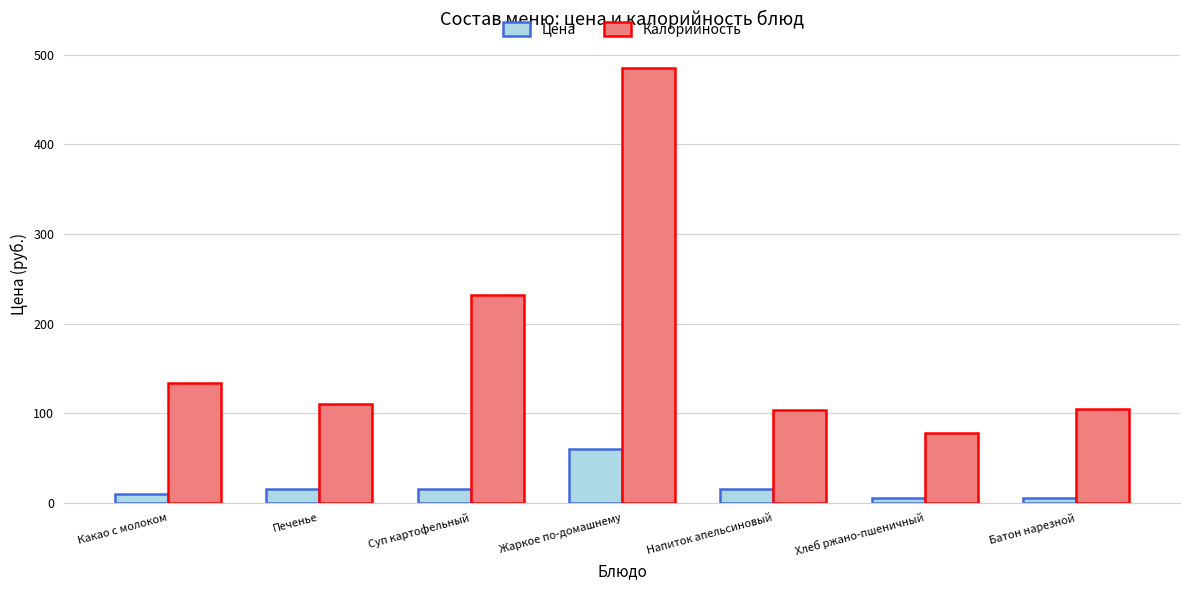

What is the average value of the Цена series?

17.9